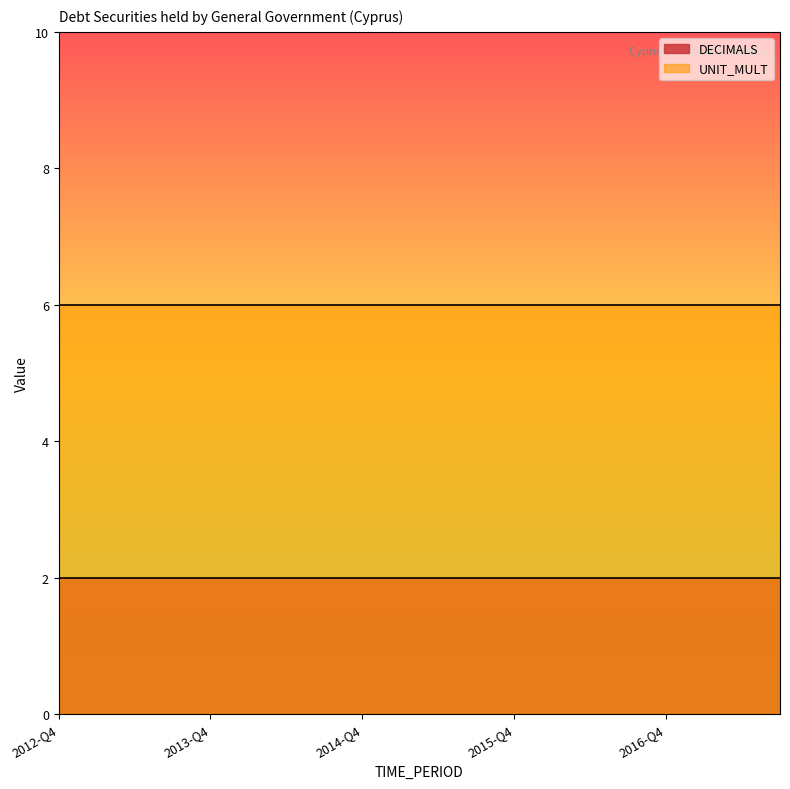

Reading right to left, extract all data points from this chart.

DECIMALS: 2	2	2	2	2	2	2	2	2	2	2	2	2	2	2	2	2	2	2	2
UNIT_MULT: 6	6	6	6	6	6	6	6	6	6	6	6	6	6	6	6	6	6	6	6